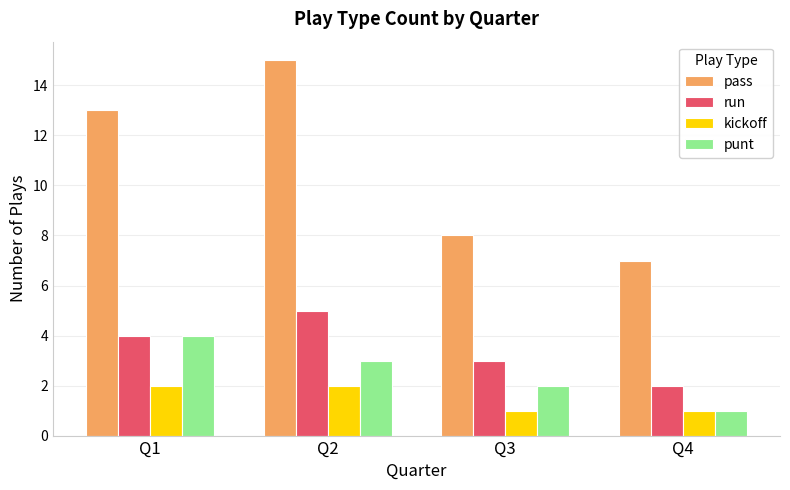

What is the sum of the run values at Q2 and Q4?

7